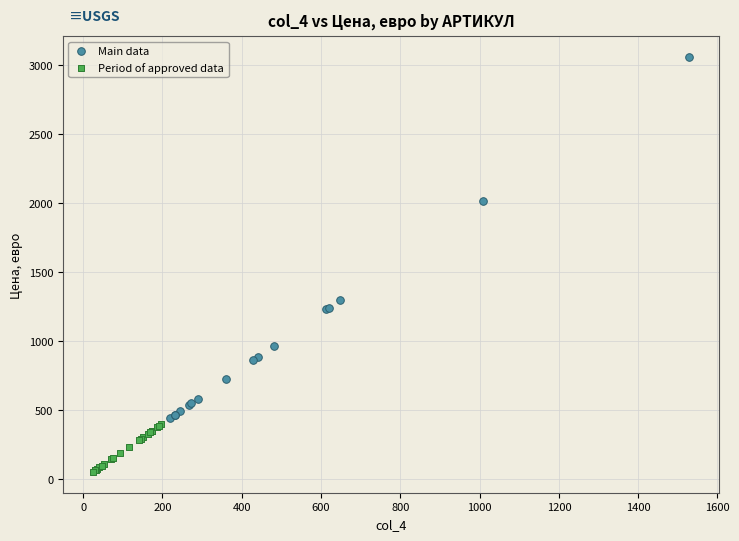

Which series has the largest Y range (max minus min)?

Main data